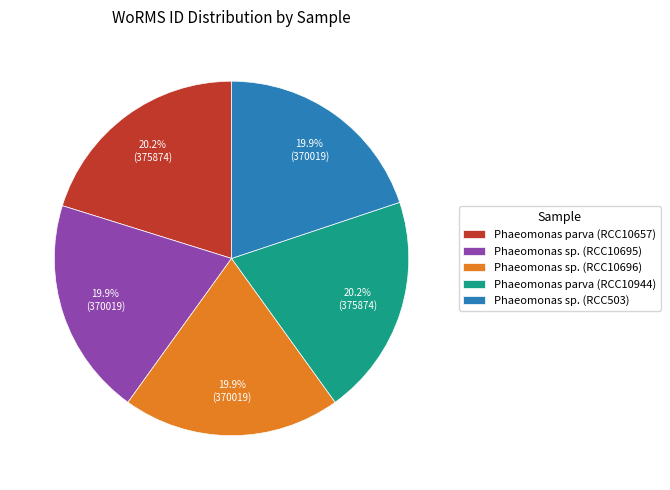

Is it true that Phaeomonas parva (RCC10657) is 28% of the pie?

False